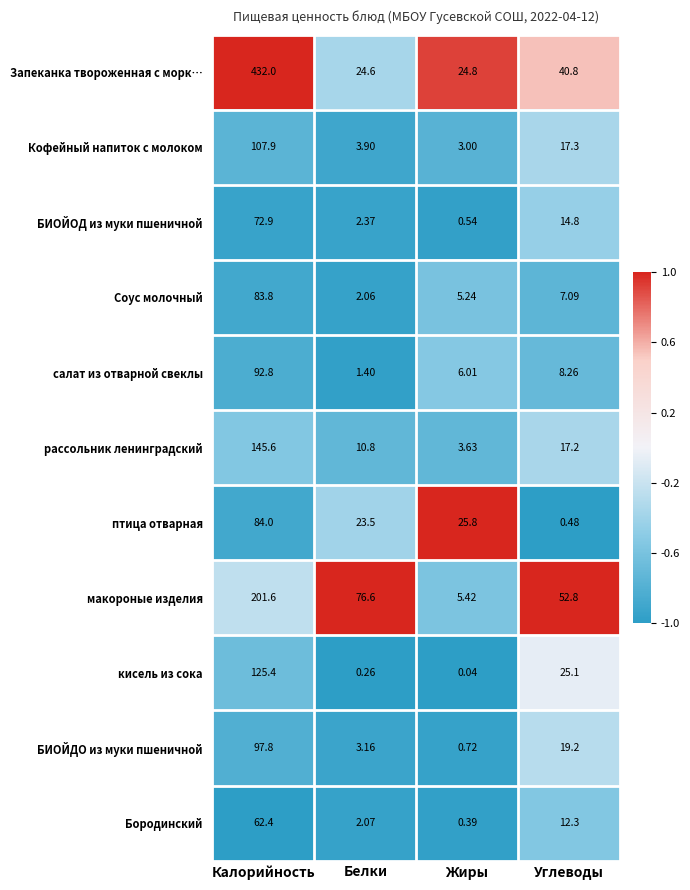

Which category has the highest value across all series?

Калорийность